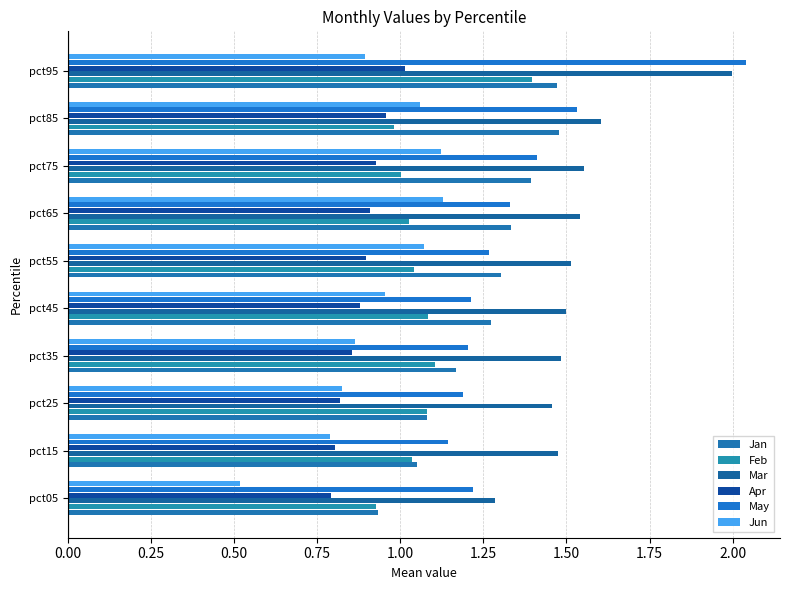

What position from the left is 1.75?

8